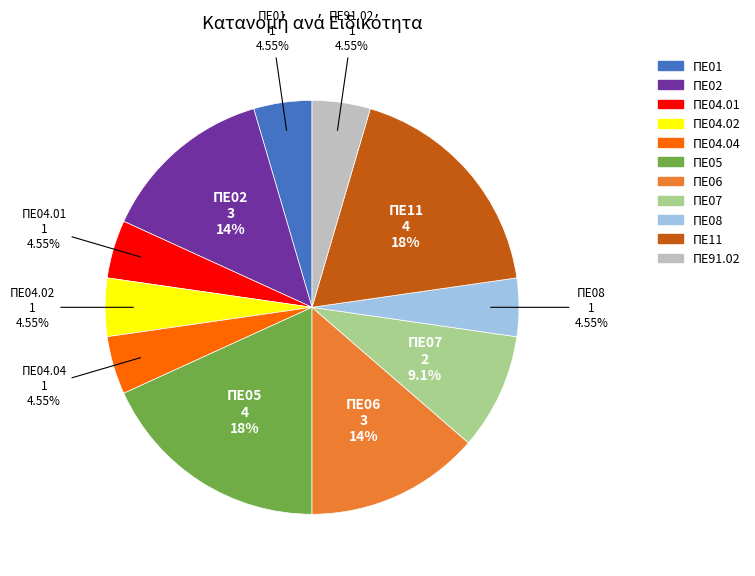

To the nearest percent, what percentage of the pie is ΠΕ02?

14%